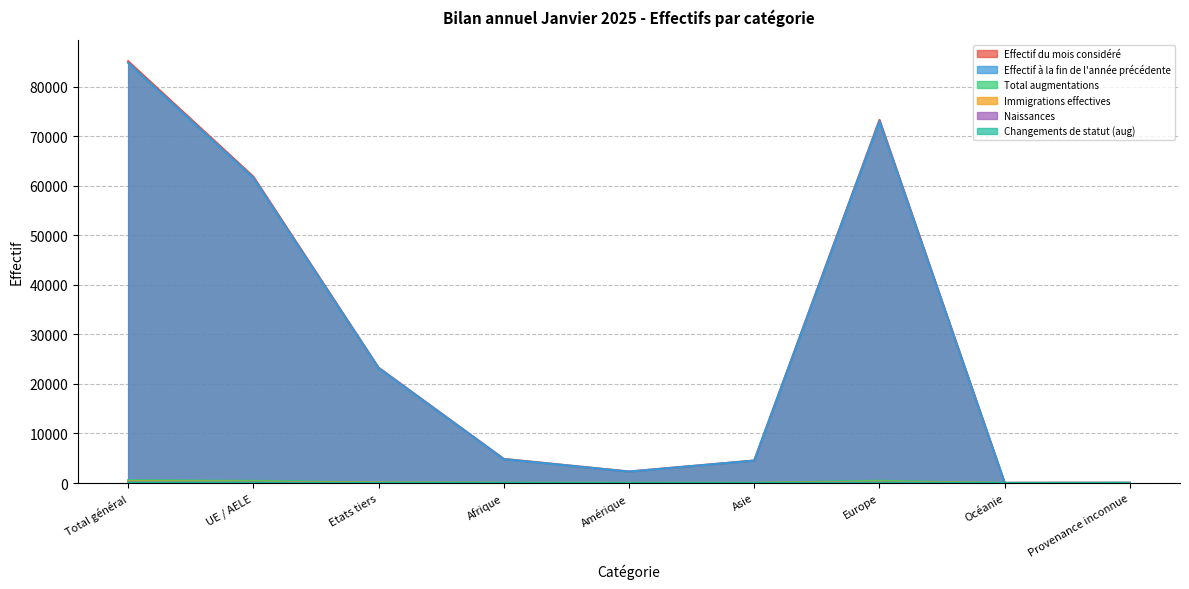

What is the difference between the maximum and minimum values in the Changements de statut (aug) series?

99